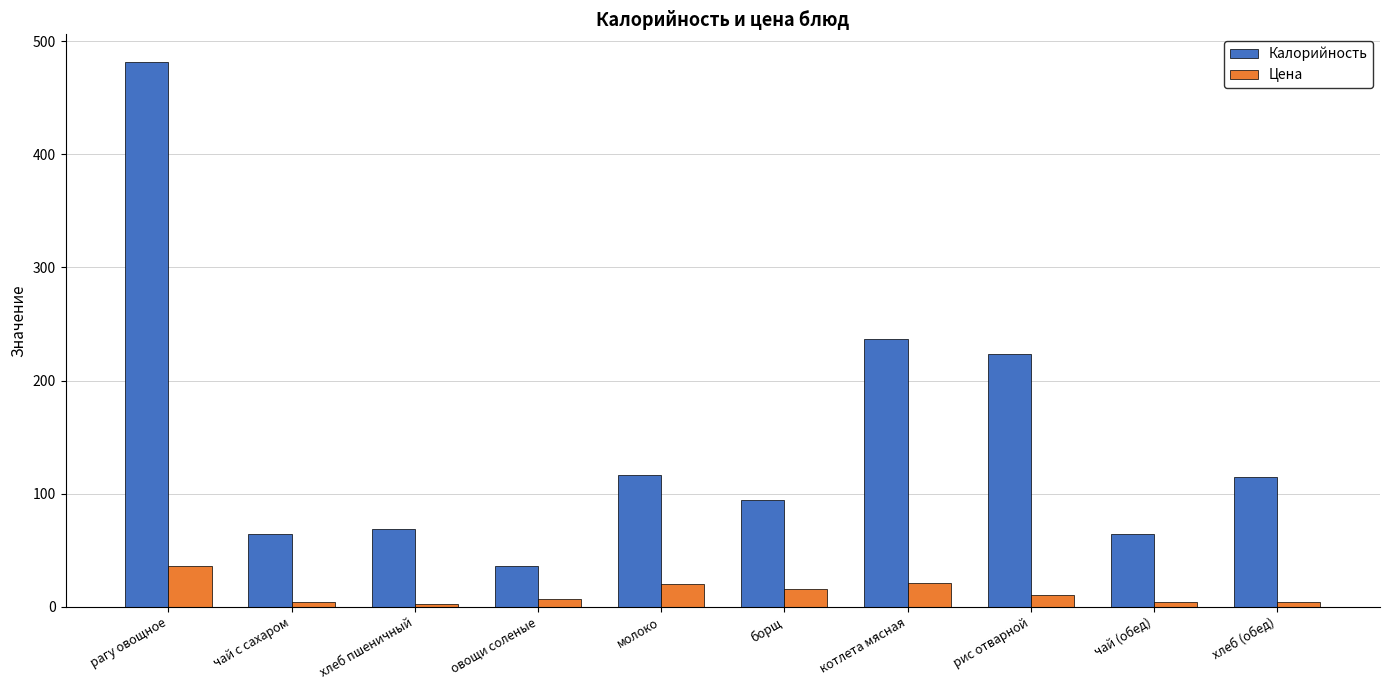

The value of Цена at котлета мясная is 4.7. True or false?

False